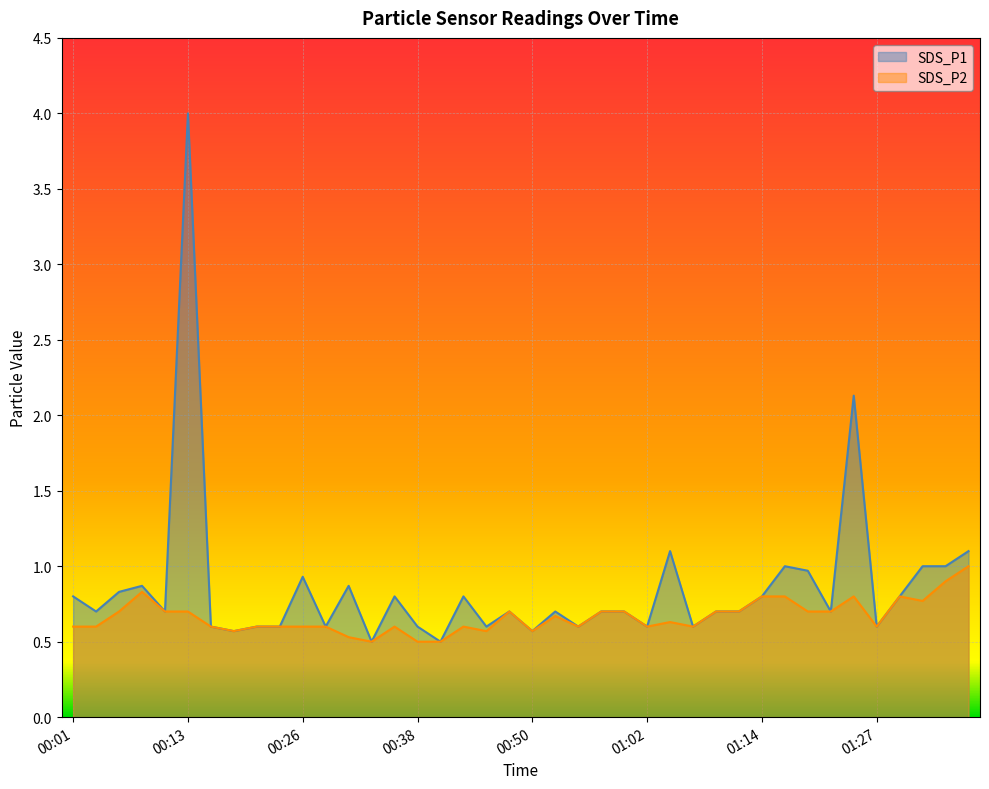

What is the total value across all series at 00:43?

1.4